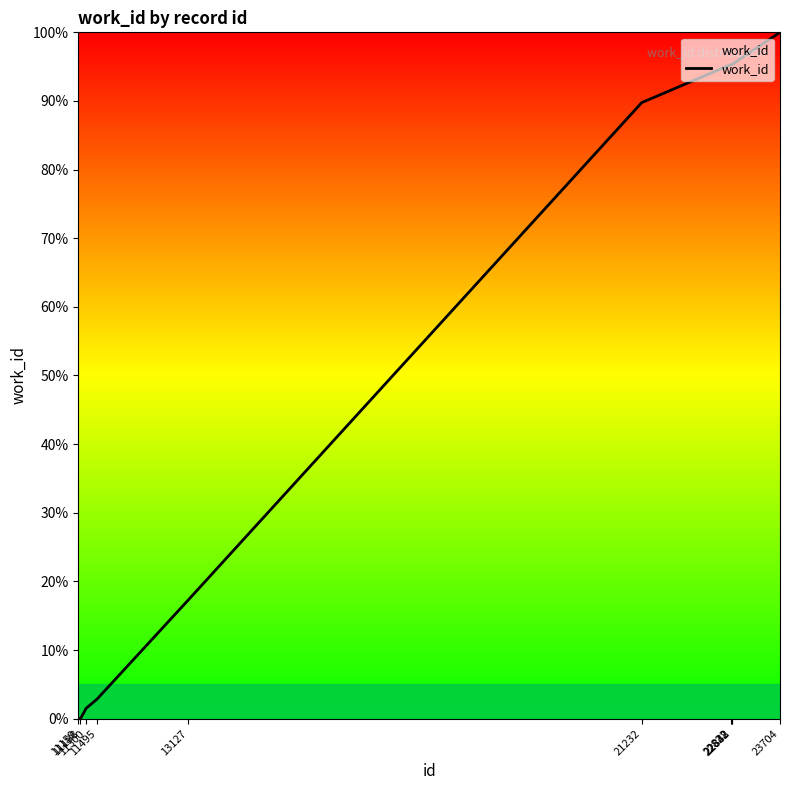

At which category does the chart reach its peak across all series?

23704